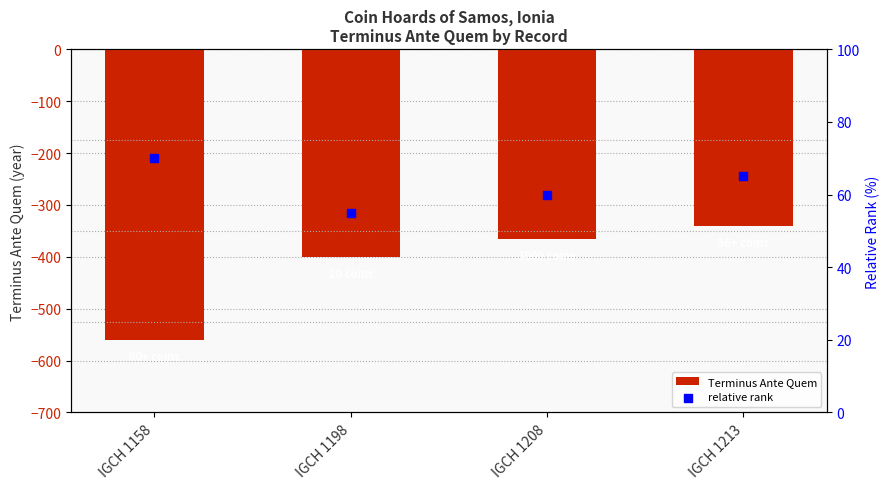

At how many categories does at least one series exceed -104?

4